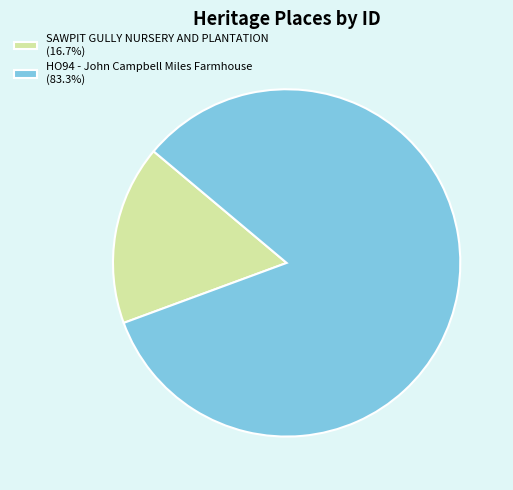

Which slice is the smallest?

SAWPIT GULLY NURSERY AND PLANTATION